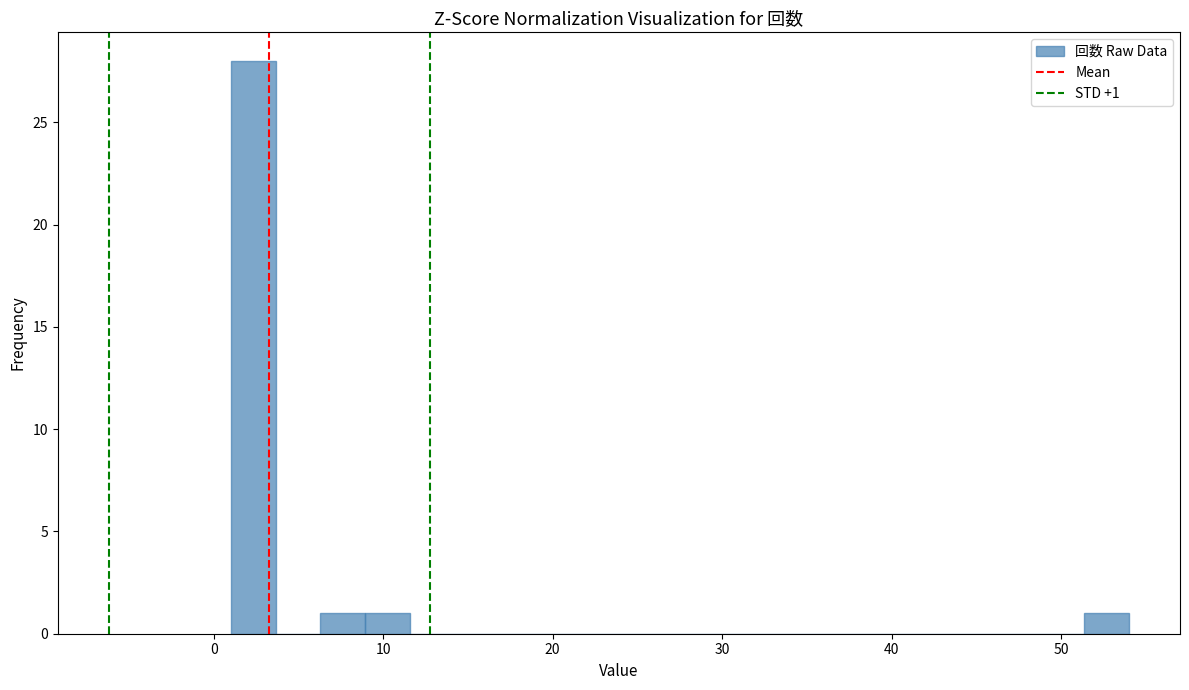

Read against the x-axis, roughly where is the centre of the tallest bar?

2